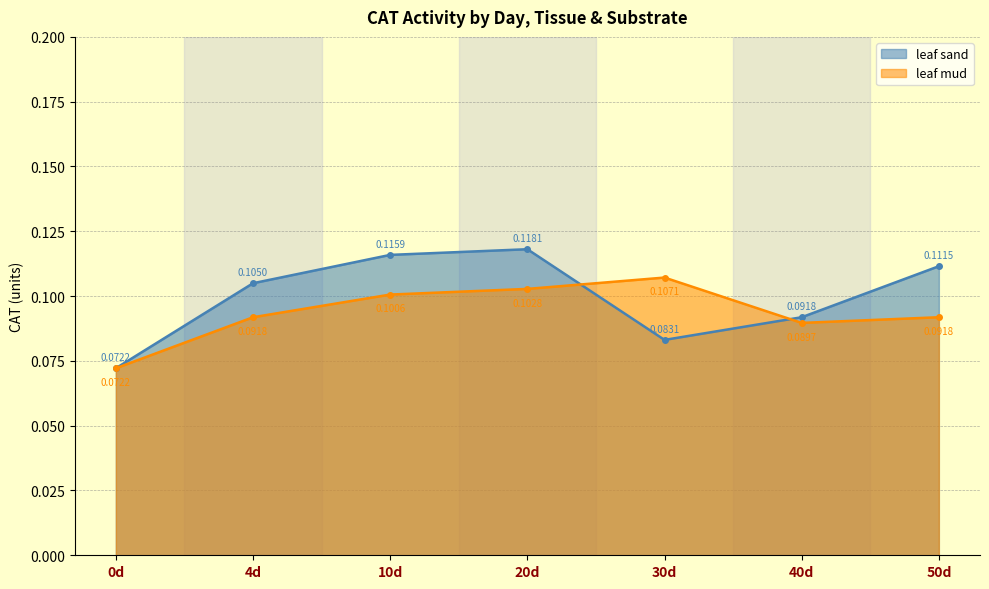

Is it true that leaf_sand equals 0.1 at 4d?

True